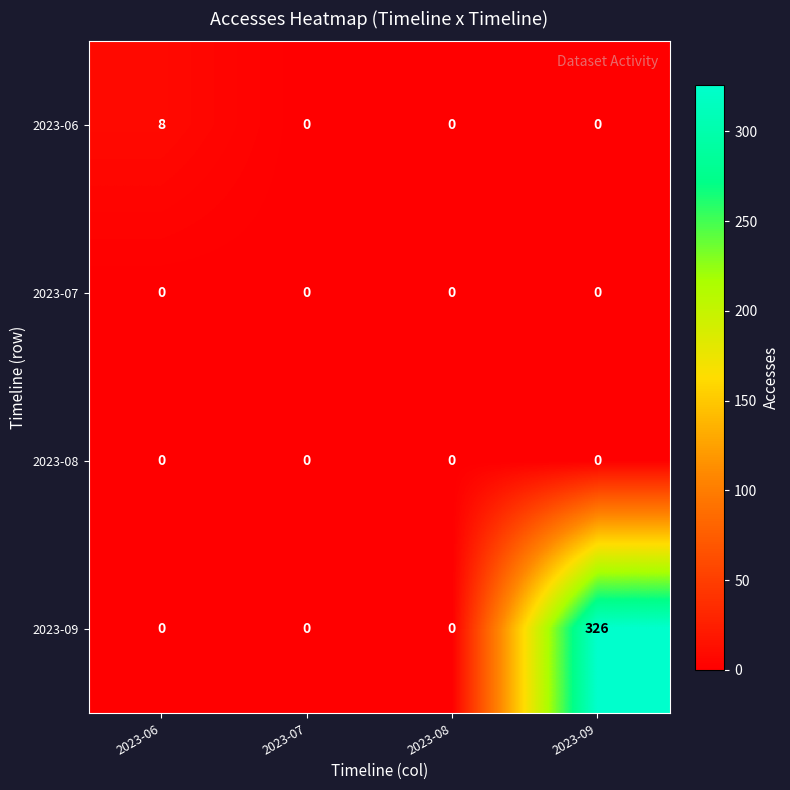

Which series has the largest total across all categories?

2023-09